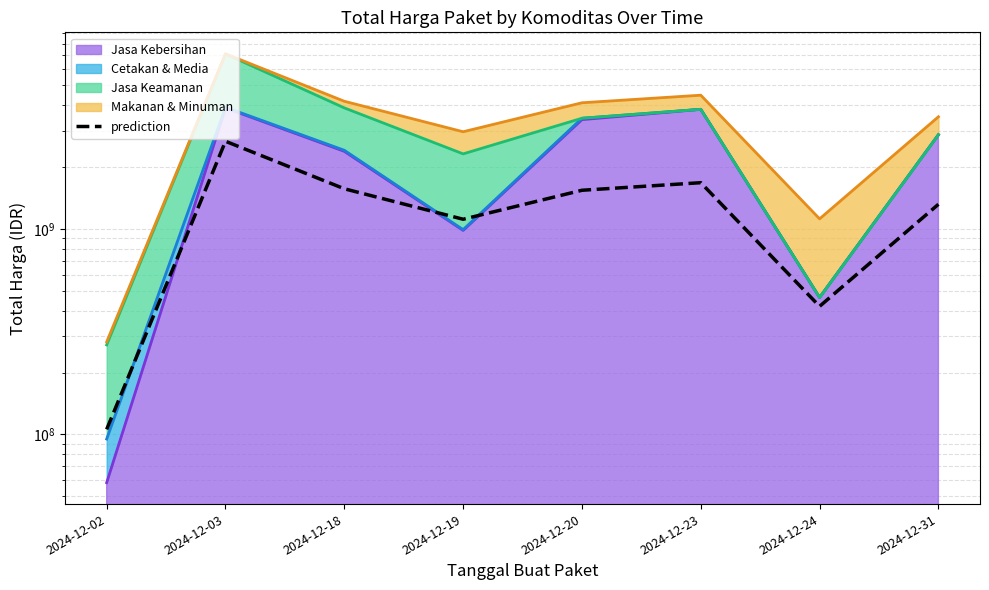

What is the average value?

1304516348